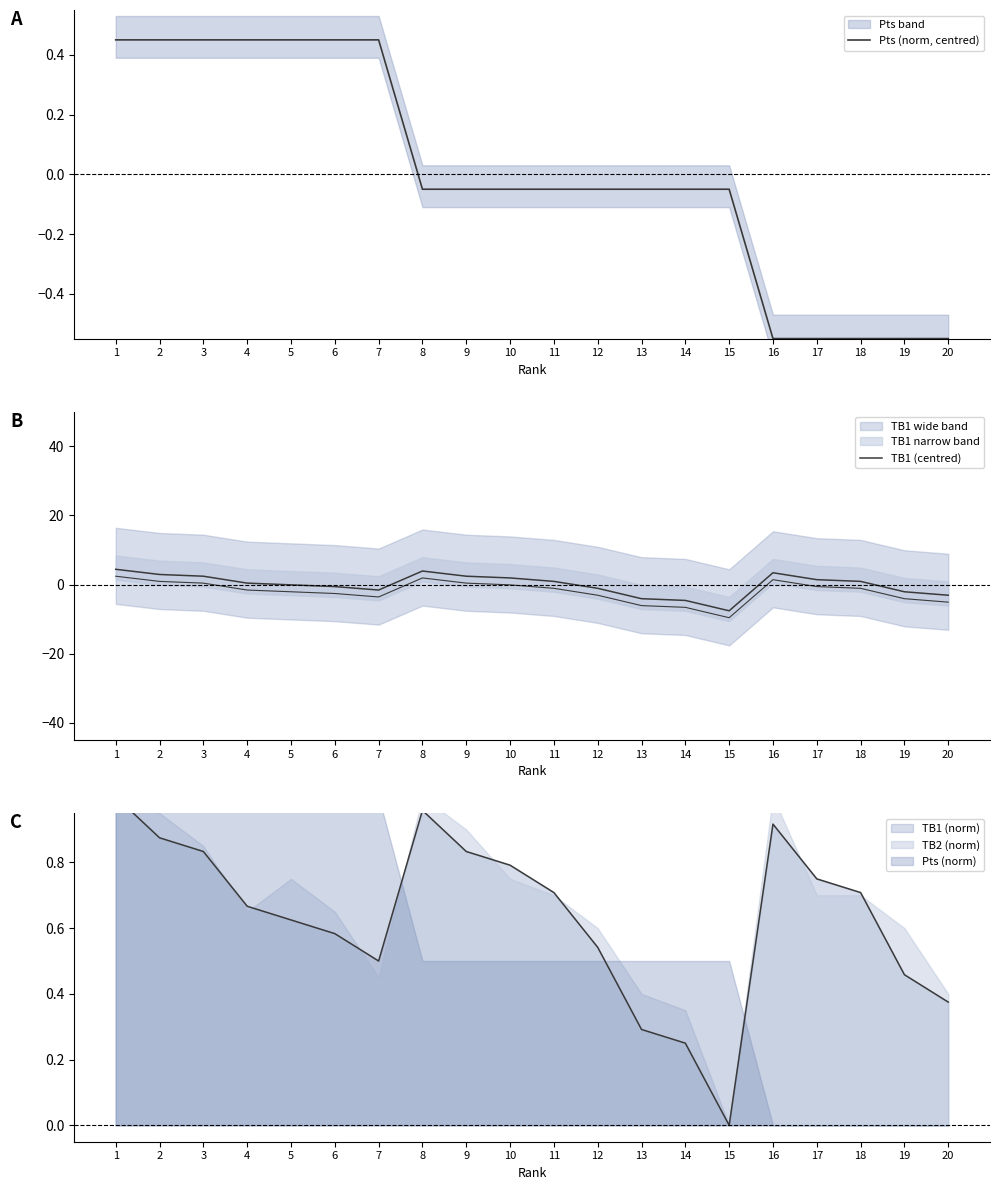

List the labels in order of Pts (norm, centred) value, largest first.

1, 2, 3, 4, 5, 6, 7, 8, 9, 10, 11, 12, 13, 14, 15, 16, 17, 18, 19, 20